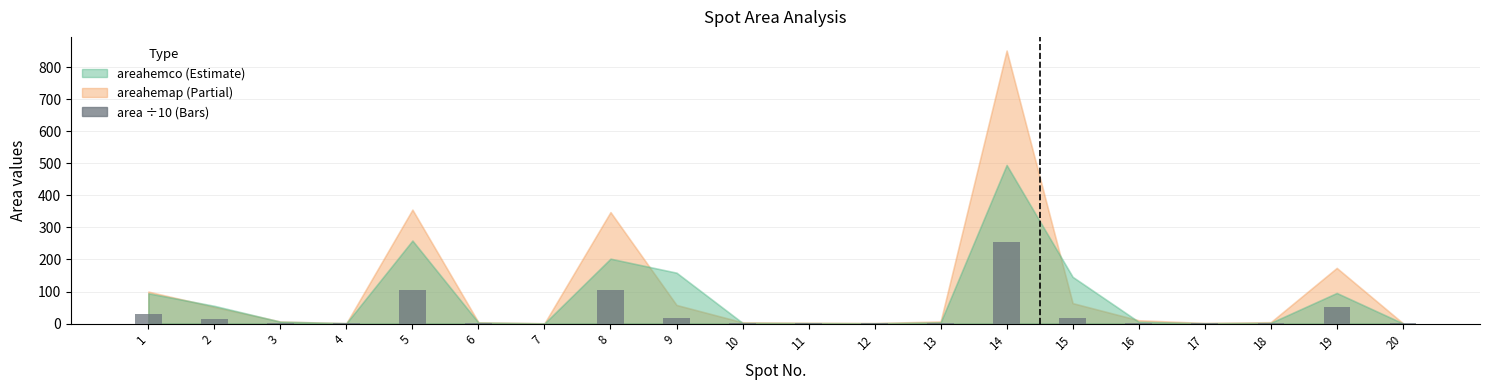

What is the change in value from 1 to 5?

+76.1